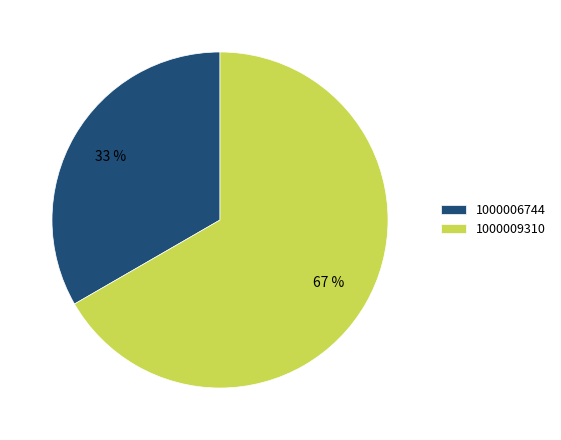

Between 1000006744 and 1000009310, which is larger?

1000009310